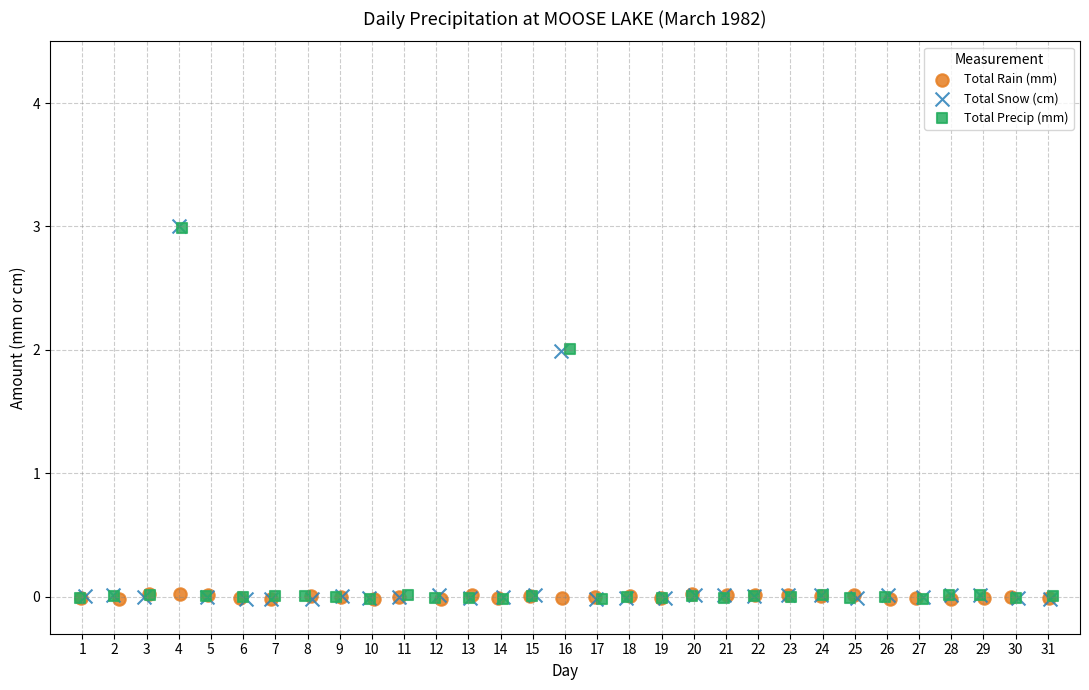

Which series has the widest spread of Y values?

Total Snow (cm)